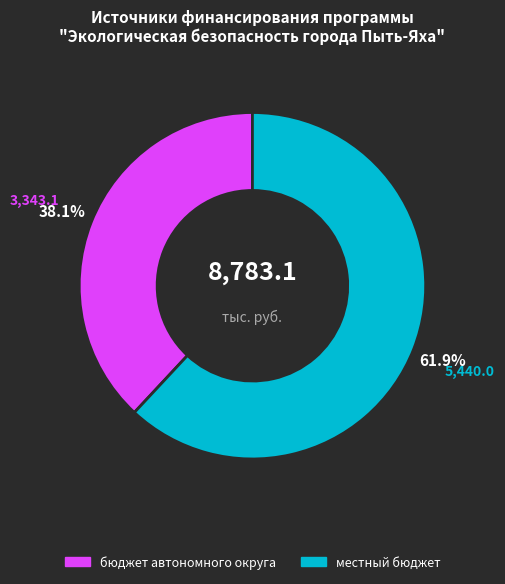

Which category has the biggest portion of the pie?

местный бюджет